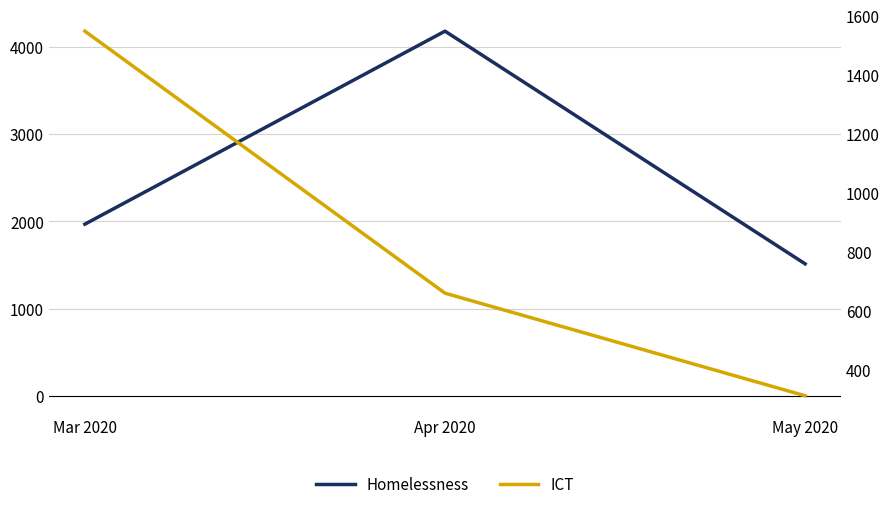

The Homelessness series shows 4178.6 at Apr 2020. True or false?

True